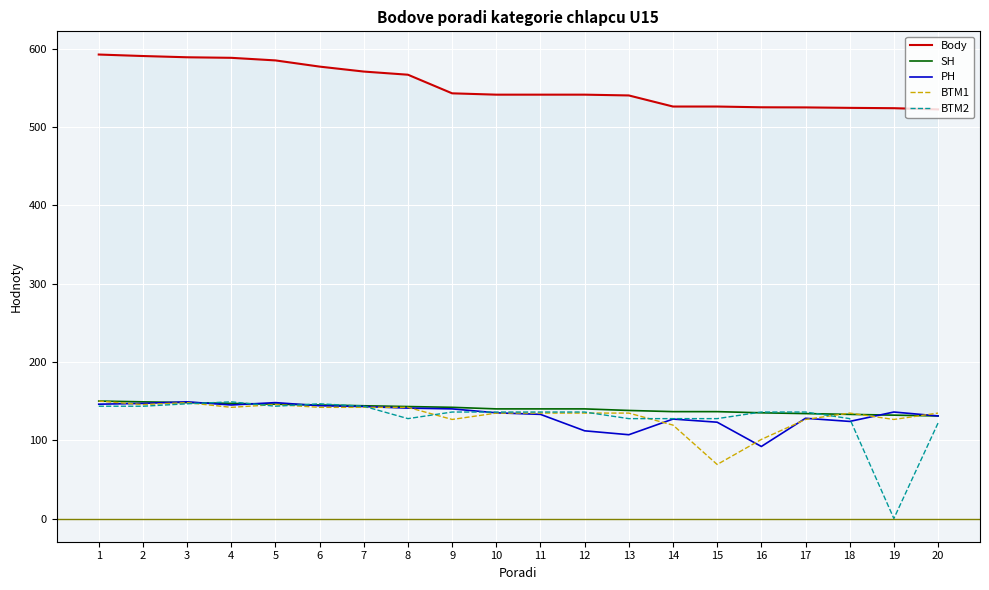

List the labels in order of Body value, largest first.

1, 2, 3, 4, 5, 6, 7, 8, 9, 10, 11, 12, 13, 14, 15, 16, 17, 18, 19, 20